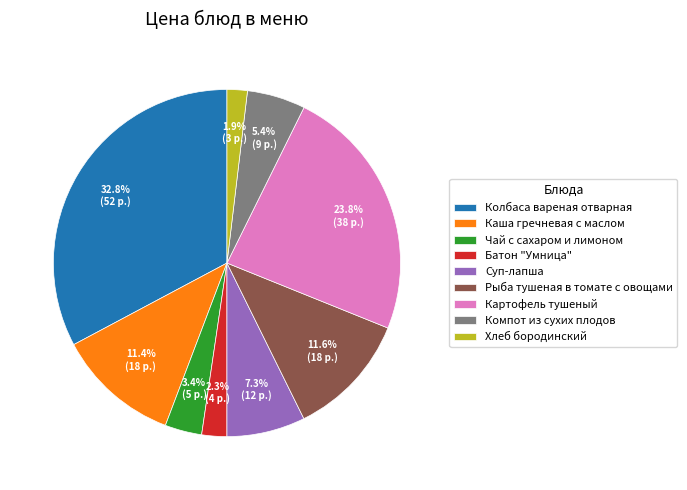

To the nearest percent, what portion does Колбаса вареная отварная represent?

33%